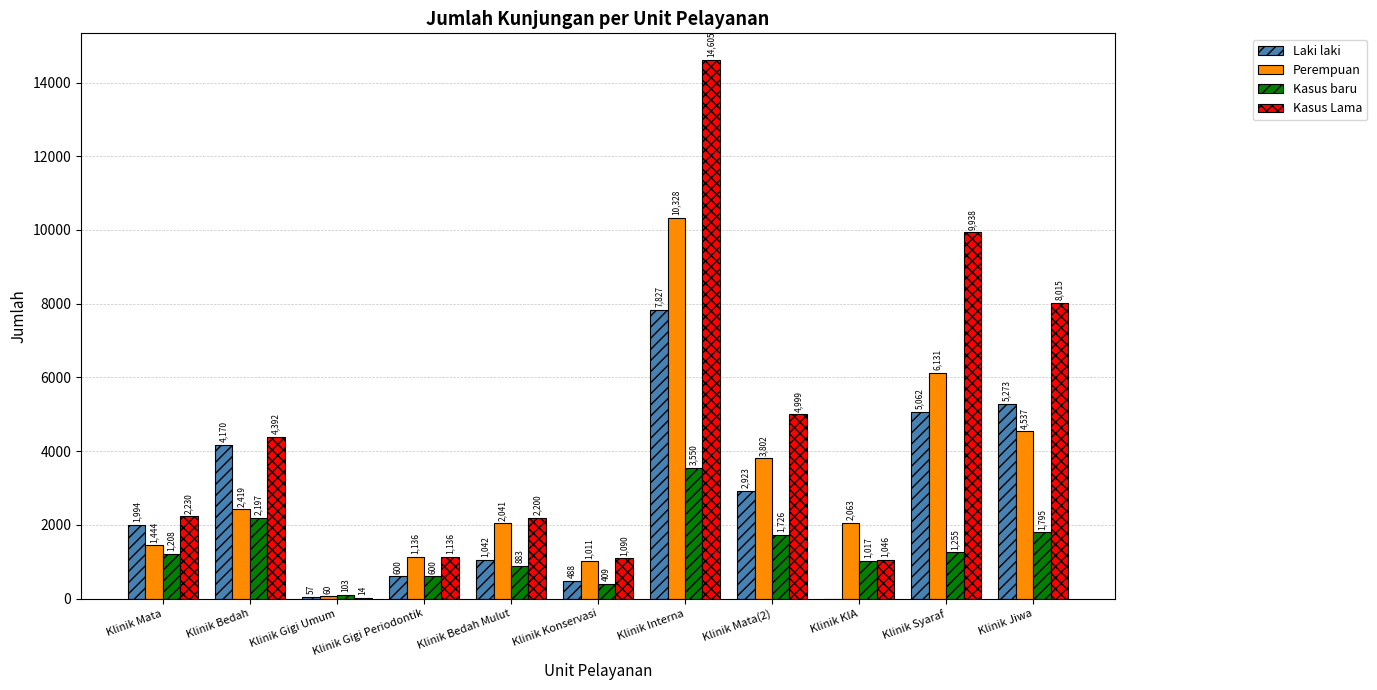

What is the total value across all series at Klinik KIA?

4126